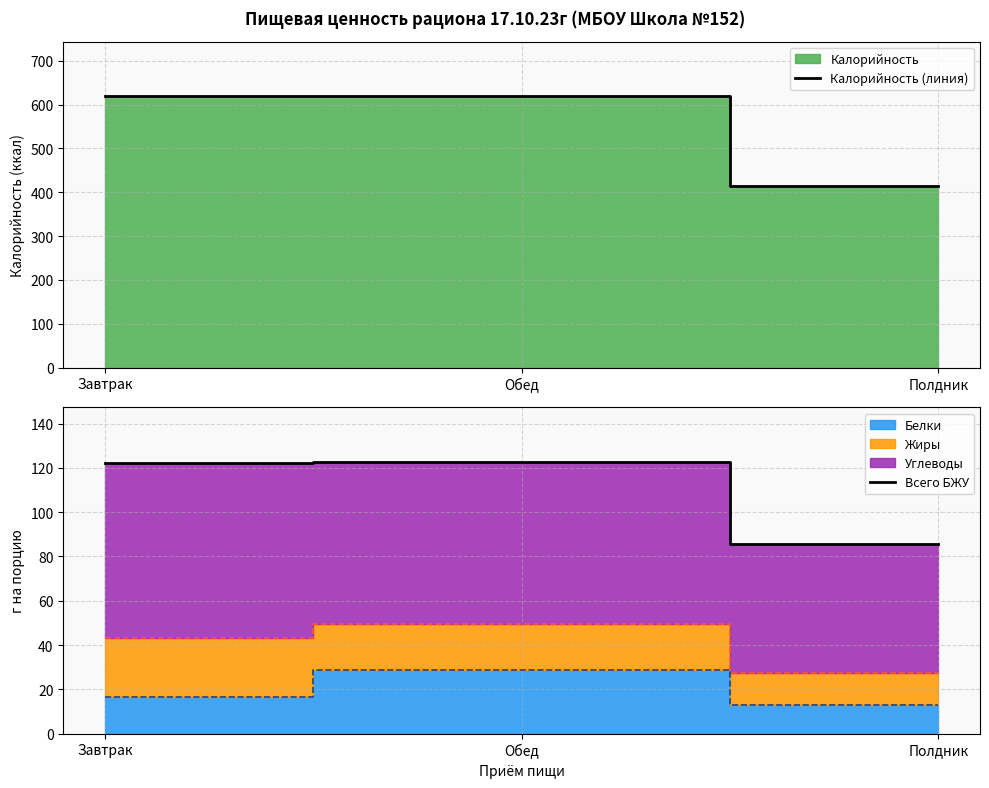

Which series has the largest total across all categories?

Калорийность (линия)